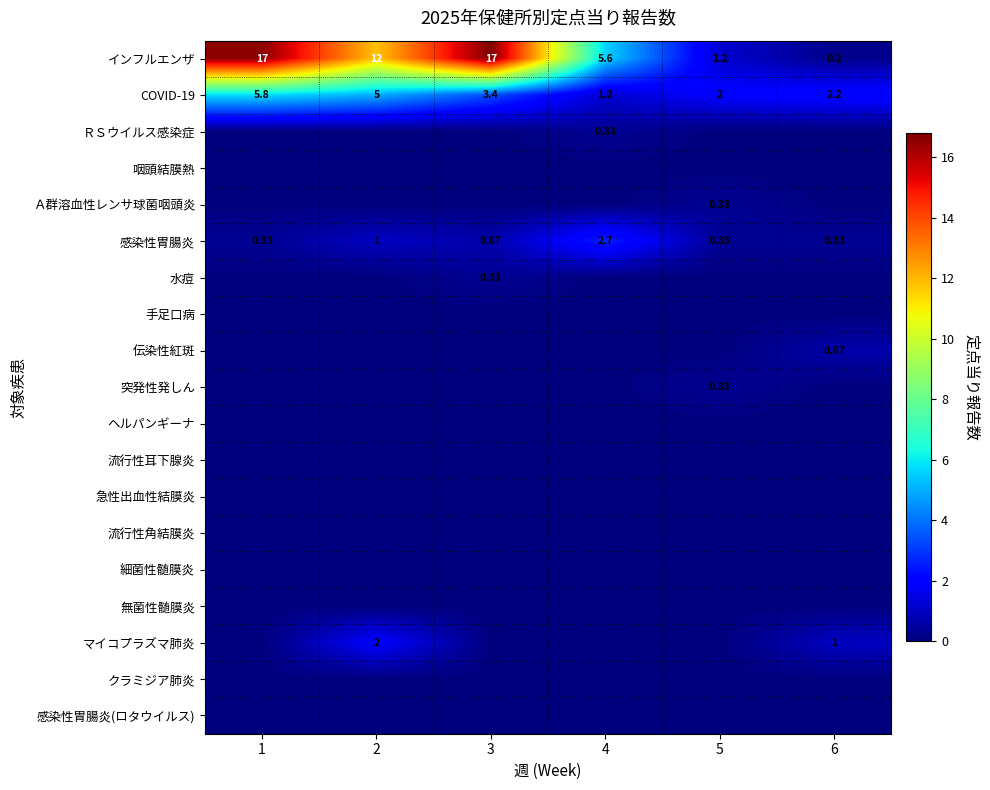

What is the maximum value shown in the chart?

16.8